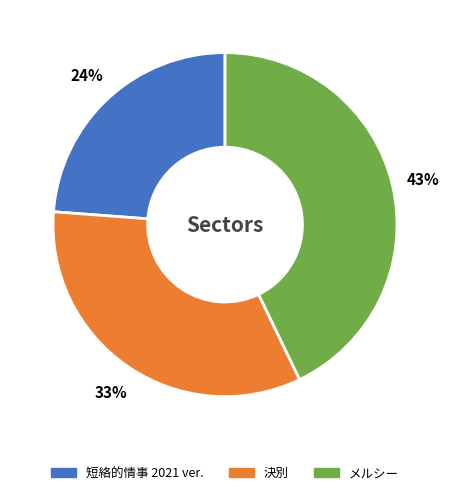

To the nearest percent, what is the average slice percentage?

33%